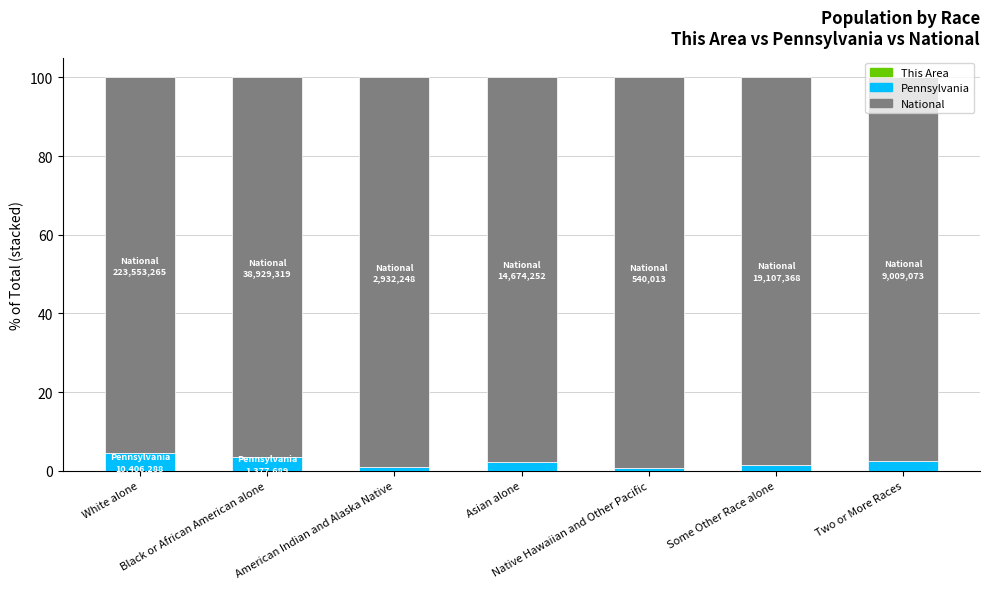

How many distinct data groups are displayed?

3